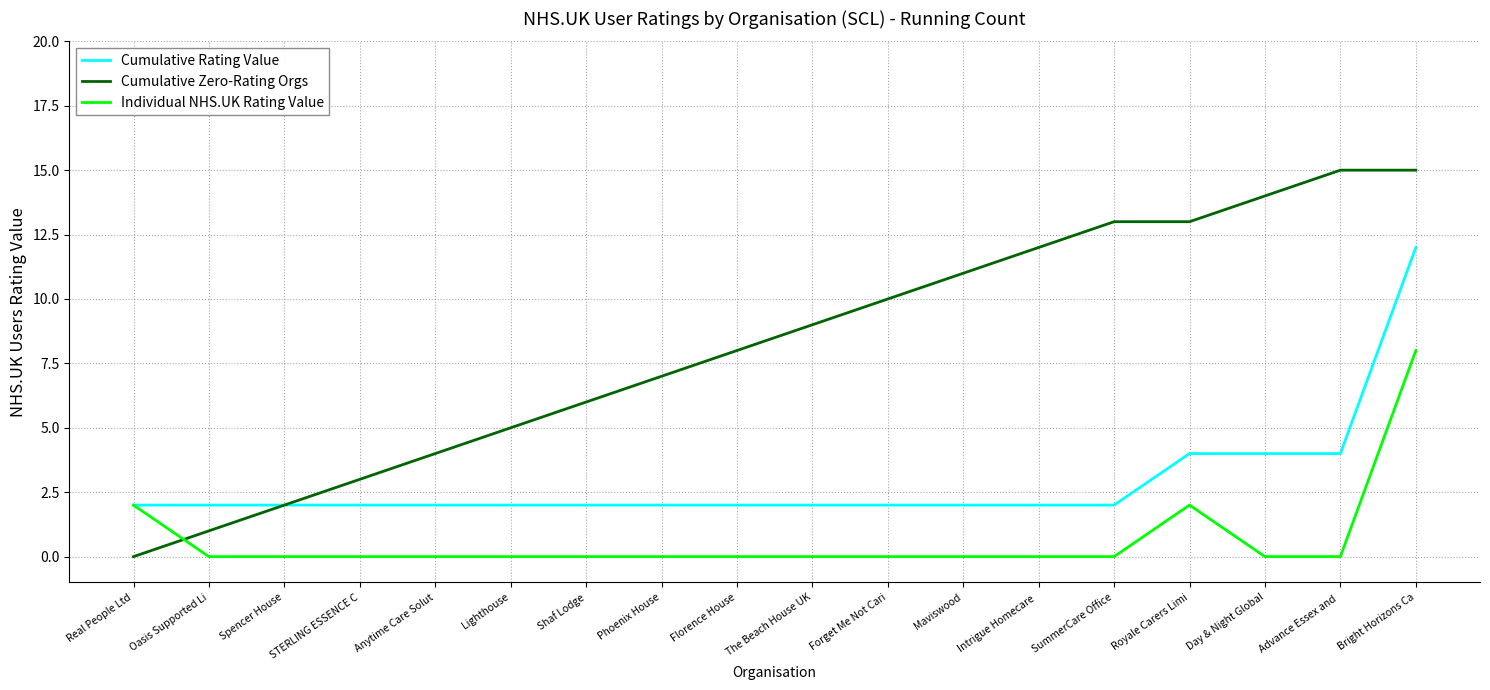

Which series has the largest range (max minus min)?

Cumulative Zero-Rating Orgs